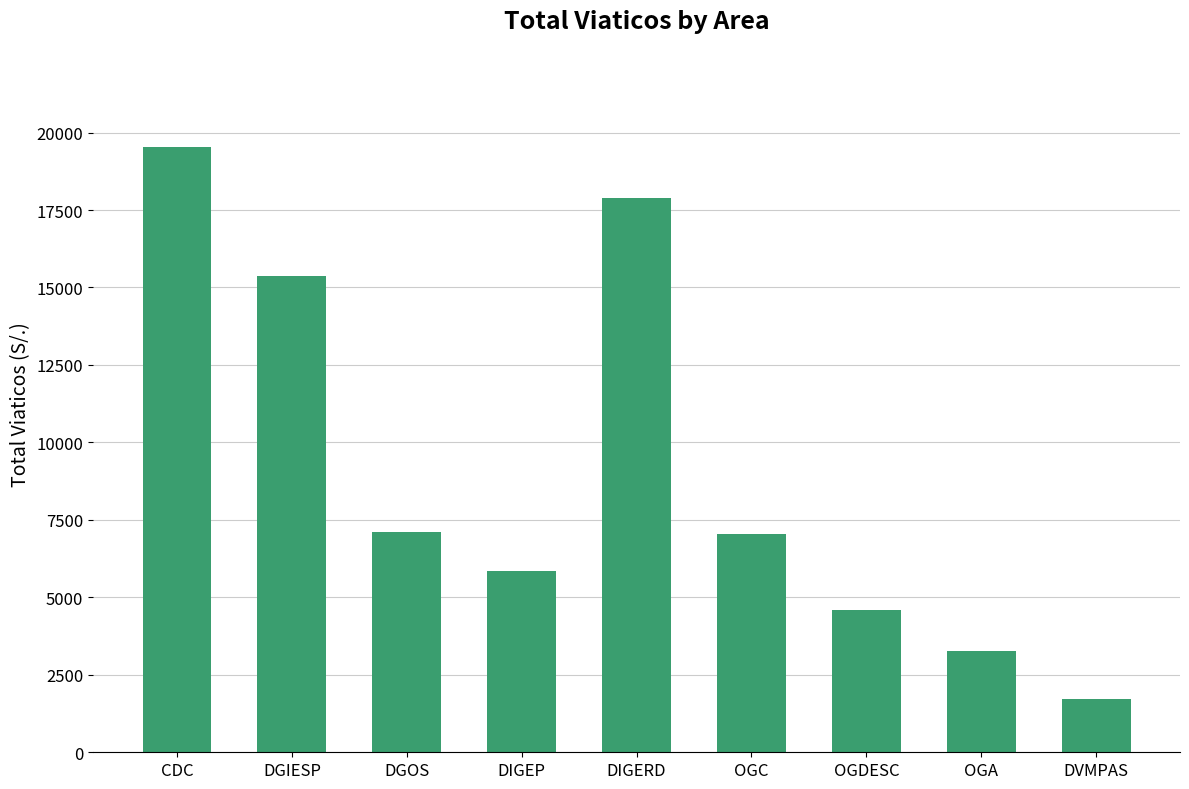

What is the change in value from OGDESC to DVMPAS?

-2858.1